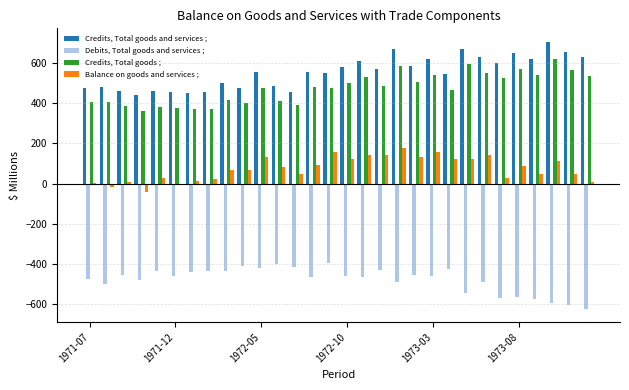

Which series has the largest total across all categories?

Credits, Total goods and services ;